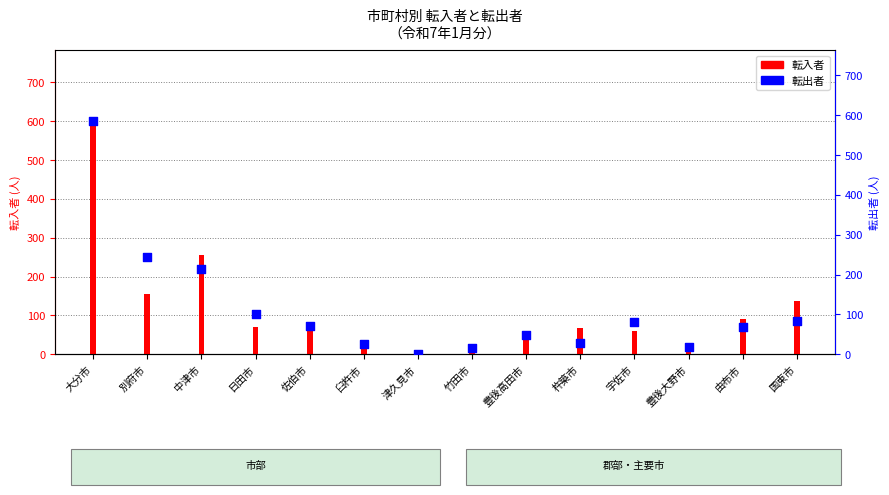

At how many categories does at least one series exceed 456?

1